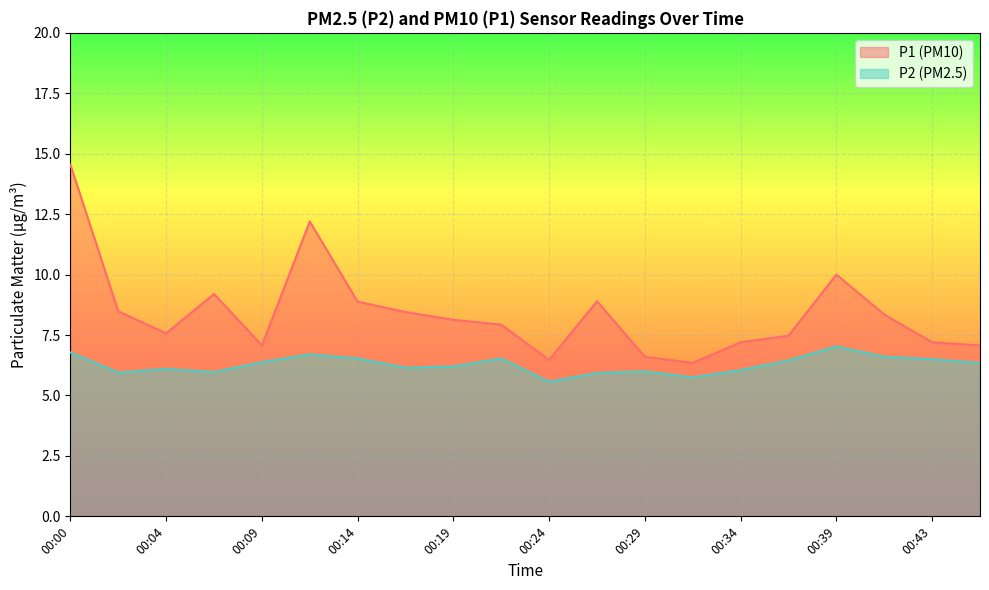

True or false: P1 and P2 cross at least once.

False